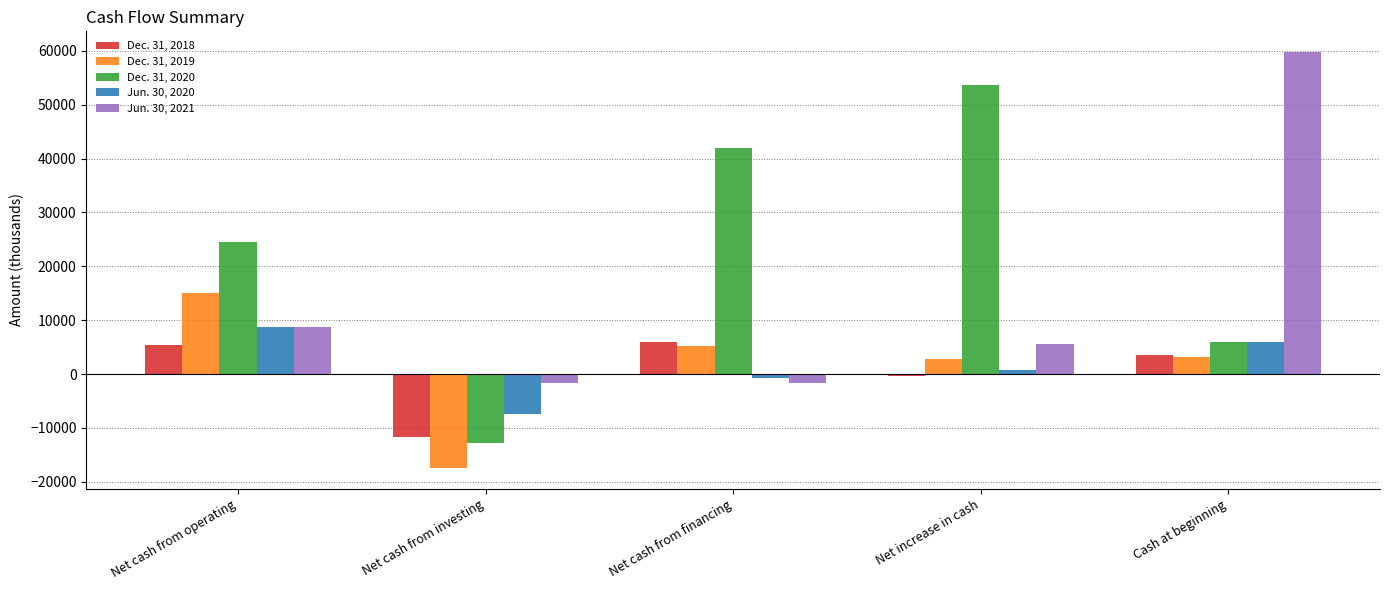

At which label does Jun. 30, 2020 reach its peak?

Net cash from operating